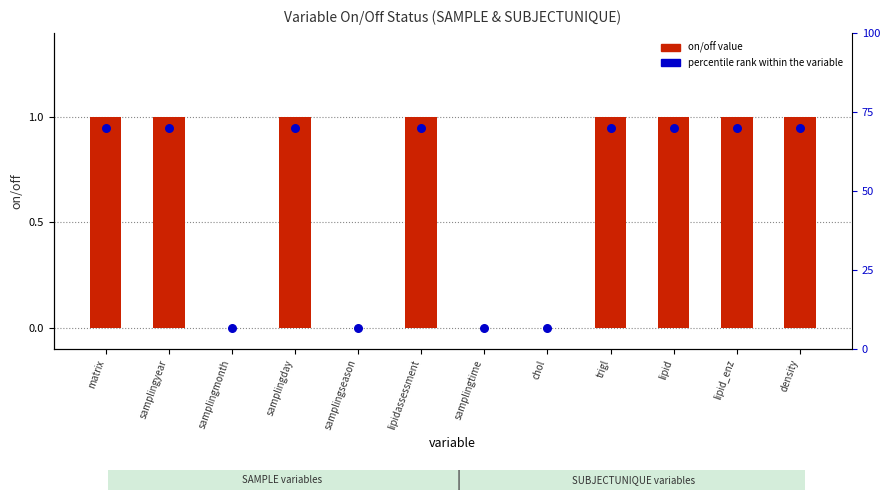

At which category is the sum across all series the highest?

matrix